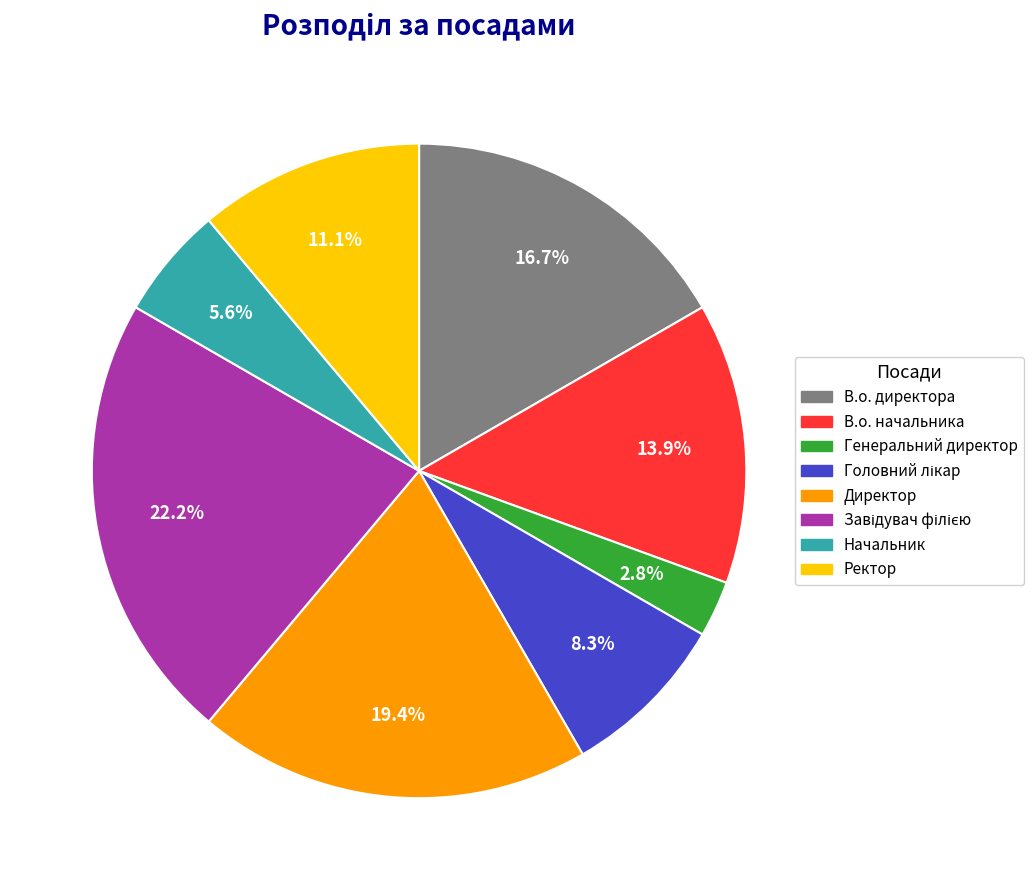

How much of the chart is everything except Директор?

80.6%